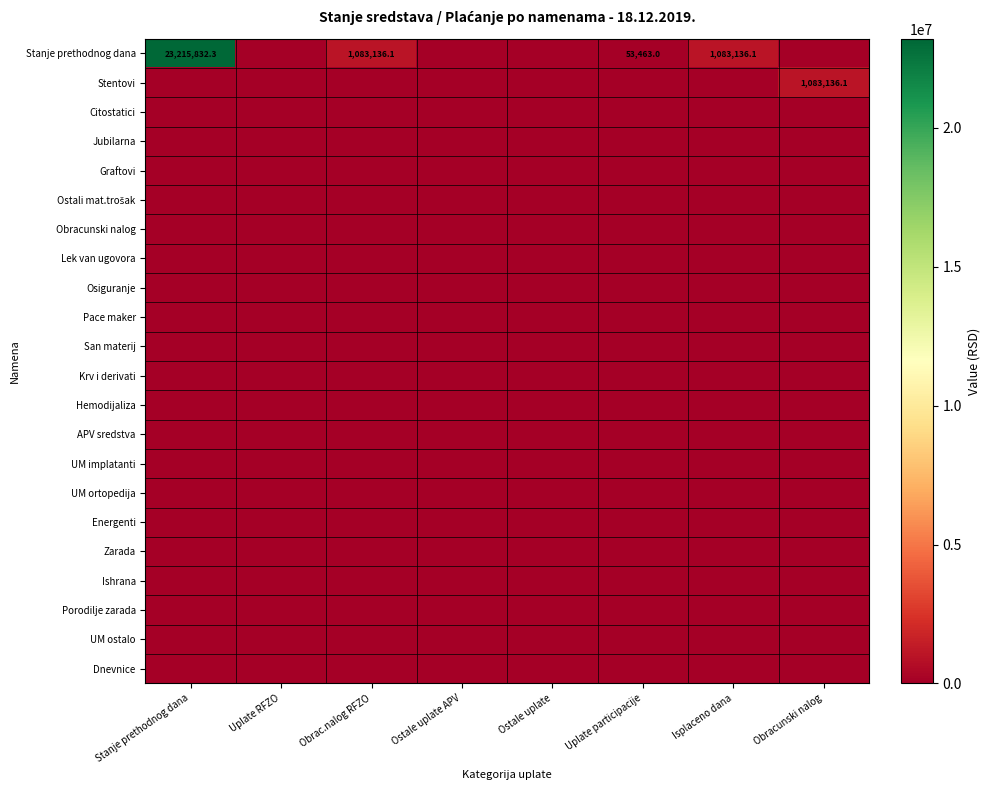

At which category is the sum across all series the highest?

Stanje prethodnog dana